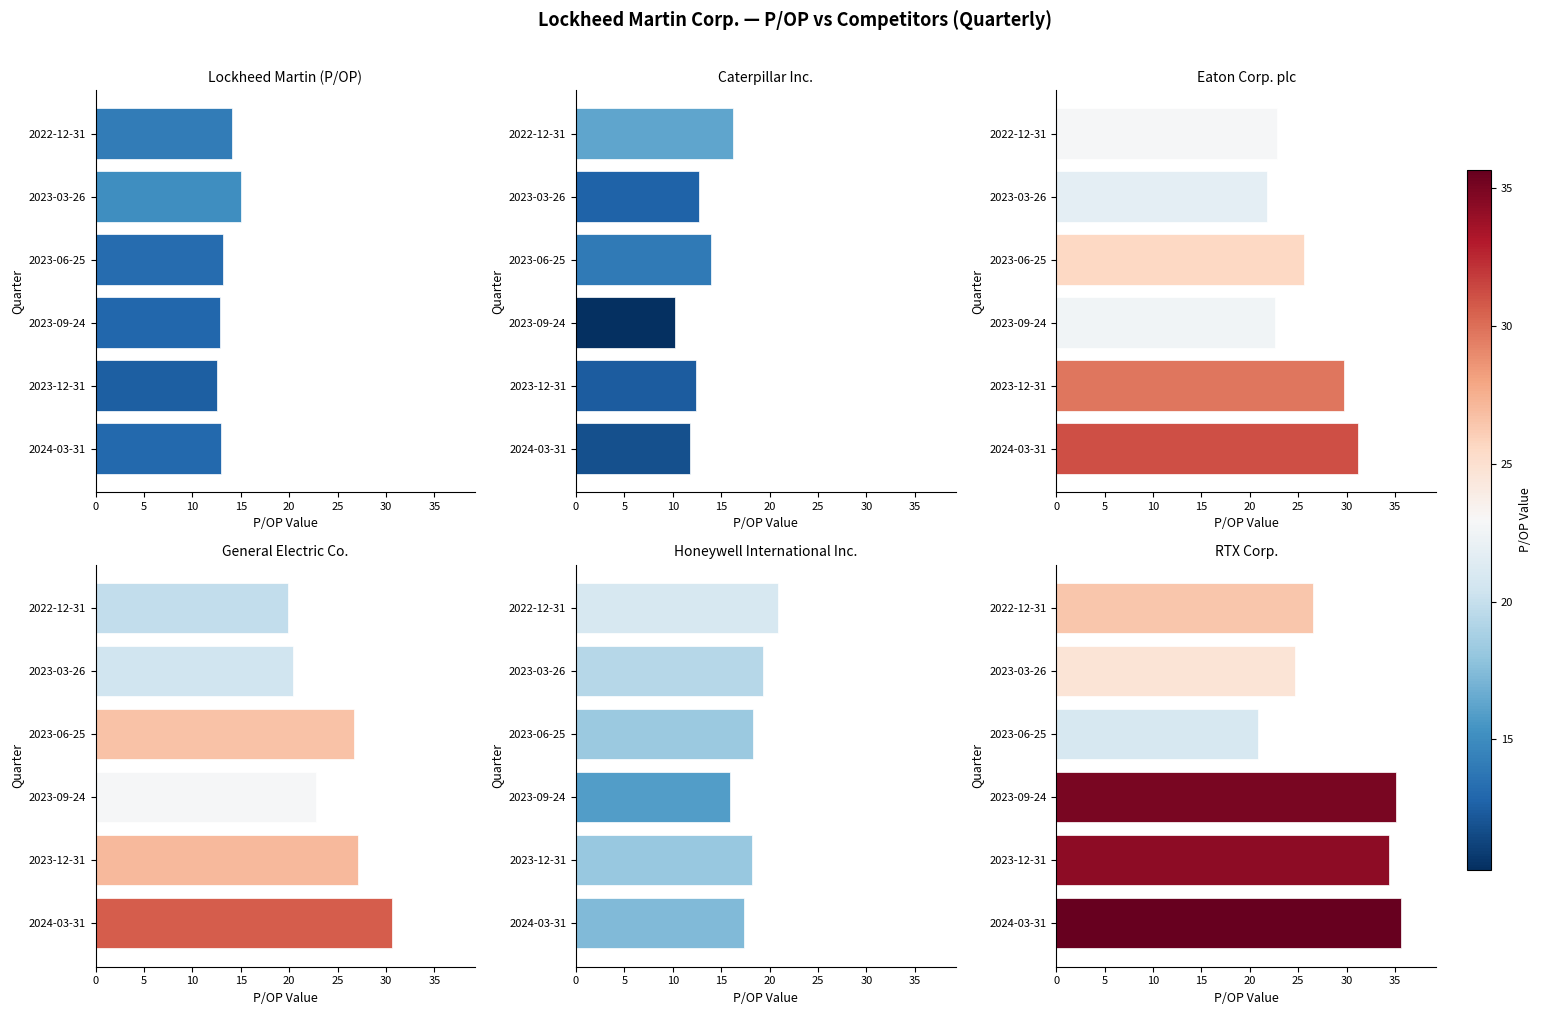

What are all the series names shown in the legend?

Lockheed Martin (P/OP), Caterpillar Inc., Eaton Corp. plc, General Electric Co., Honeywell International Inc., RTX Corp.